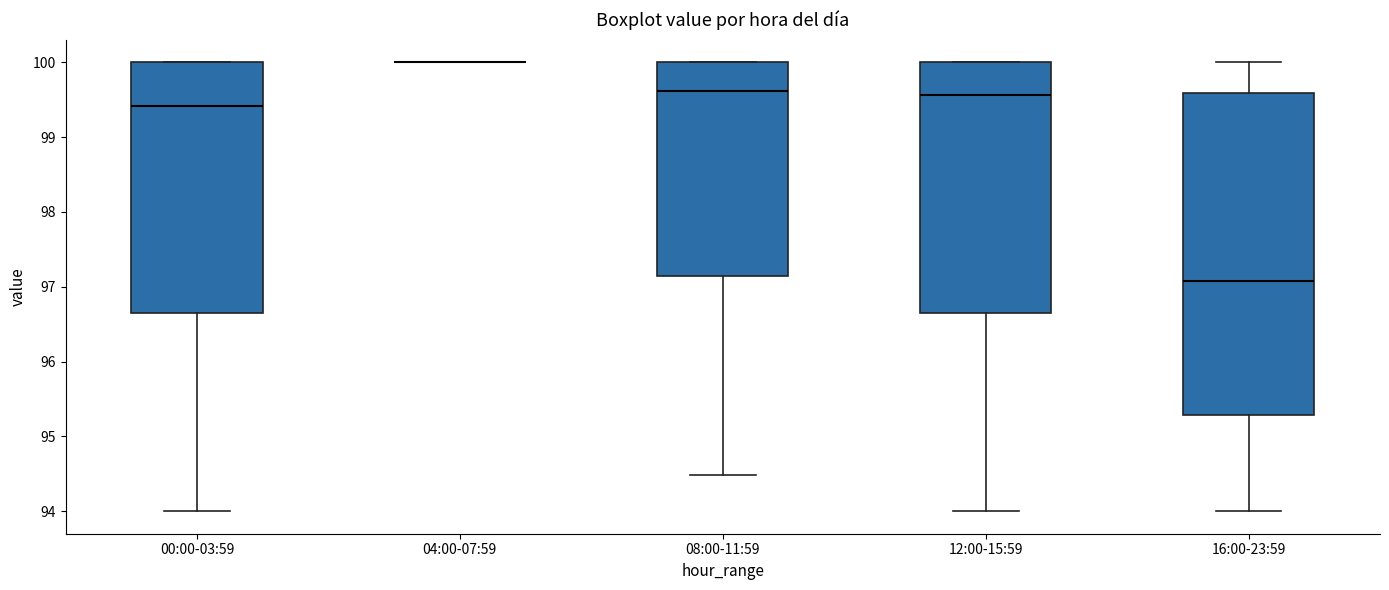

Where does the lower whisker of the box for 12:00-15:59 end on the y-axis? The values are not printed on the chart, so give them approximately, as read against the axis.

94.0